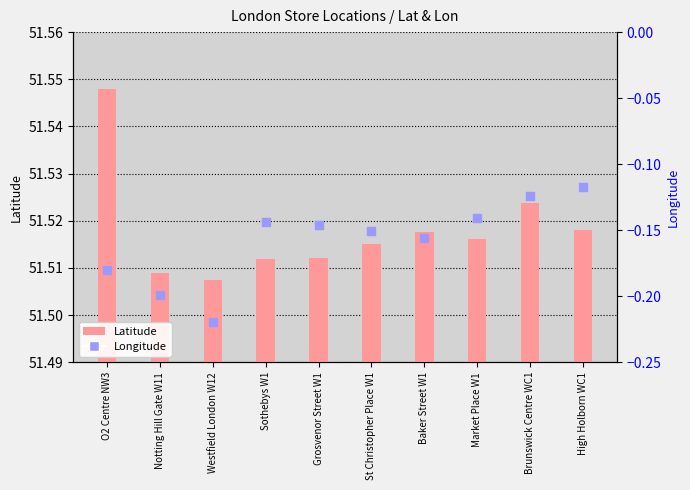

At how many categories does at least one series exceed 36?

10